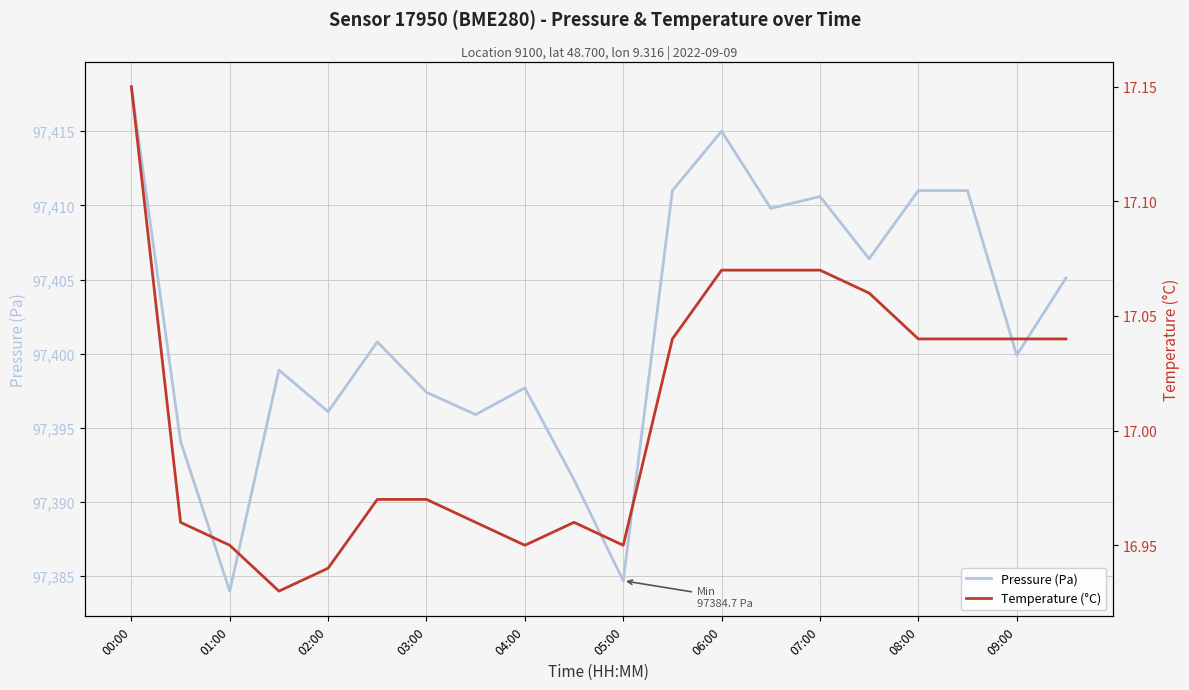

Is it true that Pressure (Pa) equals 97396.1 at 02:00?

True